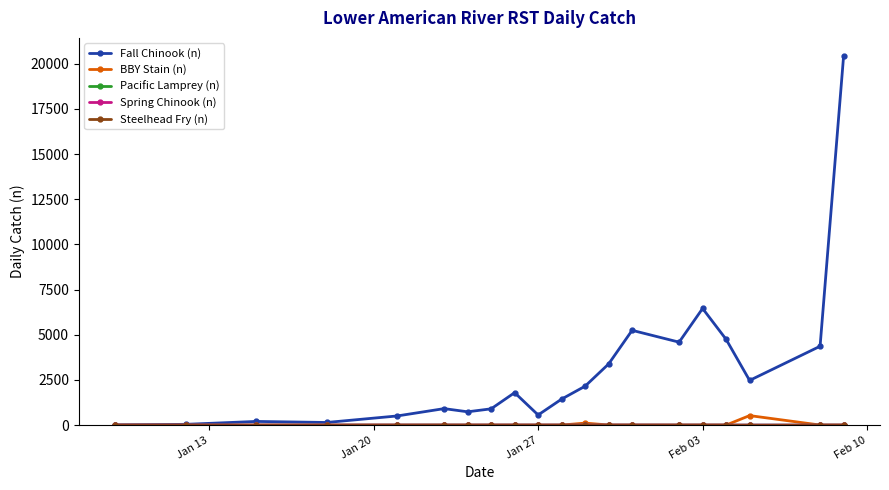

What is the sum of all Fall Chinook (n) values?

61040